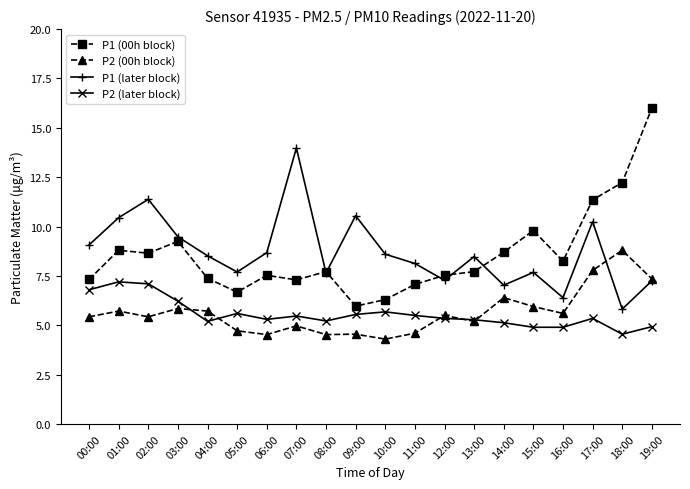

List the series in order of their peak value, highest first.

P1 (00h block), P1 (later block), P2 (00h block), P2 (later block)